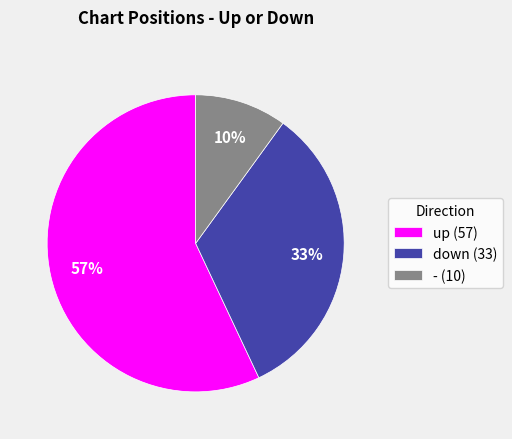

To the nearest percent, what is the difference between the largest and smallest slice percentages?

47%